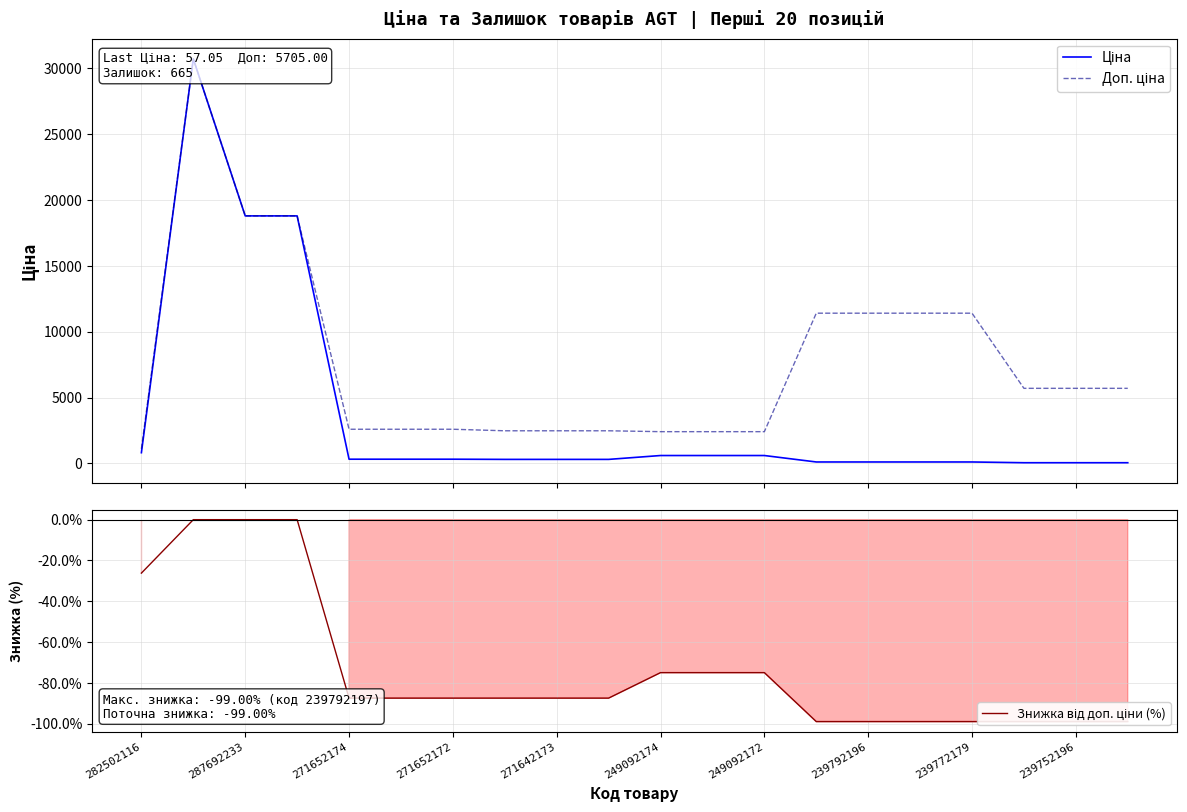

Is this an area chart (filled region under the line)?

No